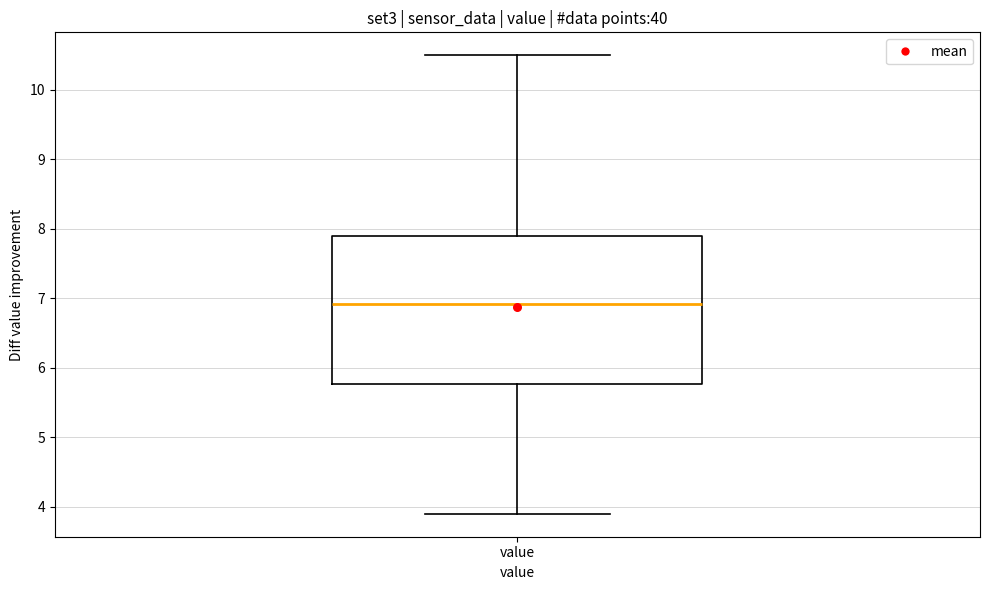

Read this box plot against the y-axis: the position of the median line, the range covered by the box, and the ends of both whiskers. The values are not printed on the chart, so give them approximately, as read against the axis.

median 6.9, box 5.8 to 7.9, whiskers 3.9 to 10.5